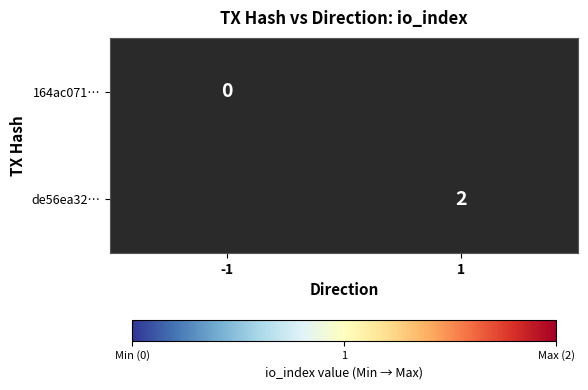

At how many categories does at least one series exceed 0?

1